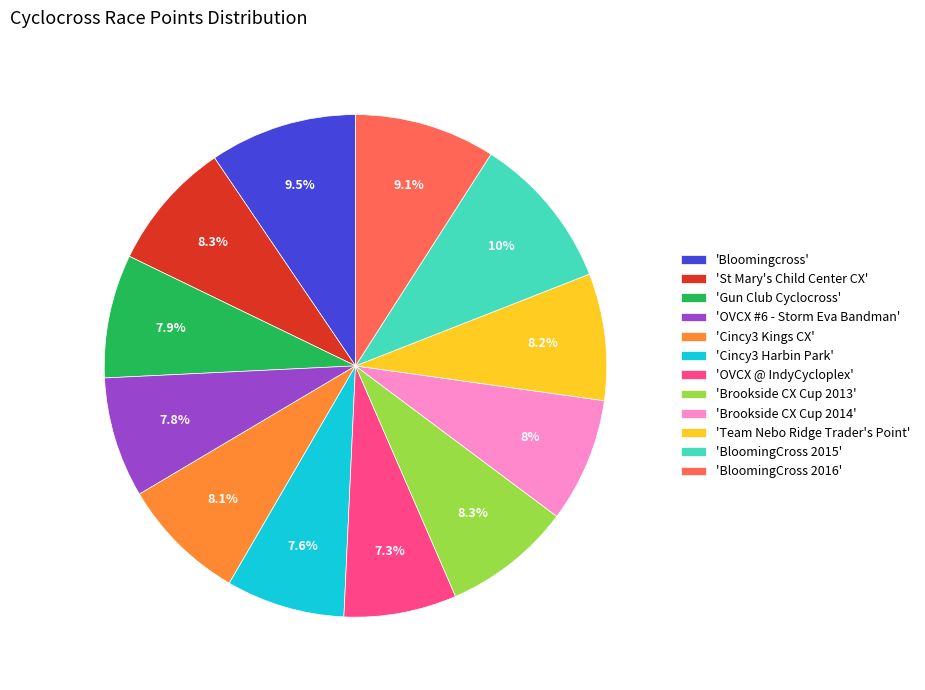

Between 'Cincy3 Harbin Park' and 'St Mary's Child Center CX', which is larger?

'St Mary's Child Center CX'